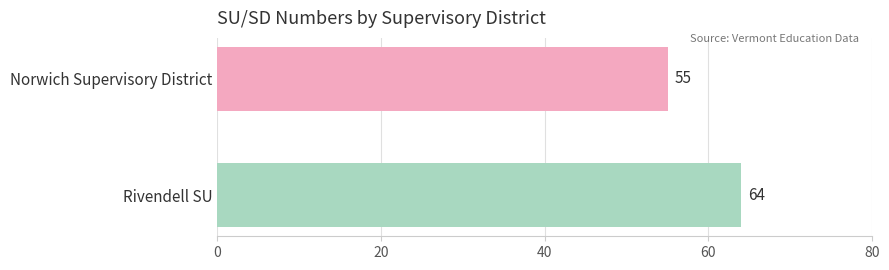

What is the greatest value displayed?

64